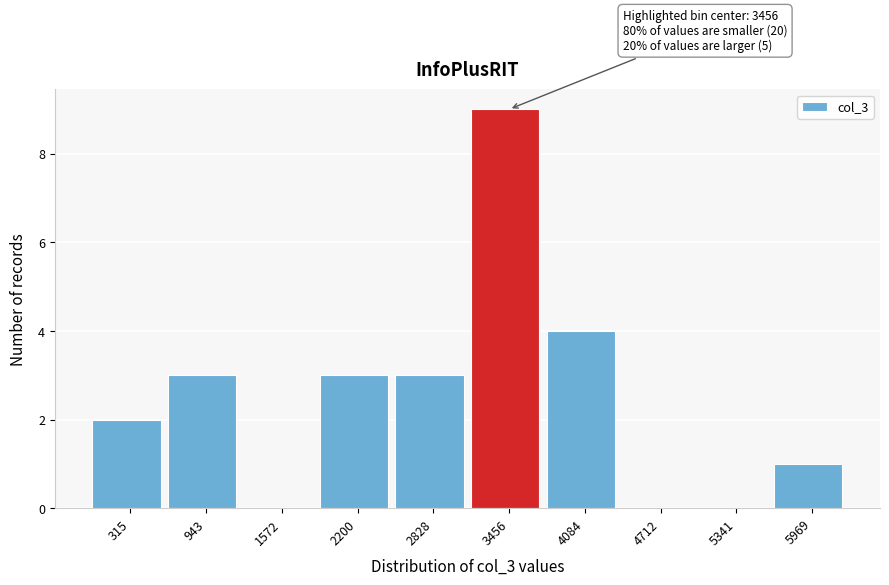

Which range on the x-axis has the tallest bar?

3100 to 3800